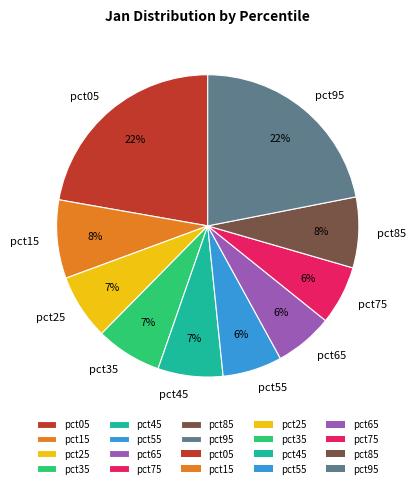

The pct15 slice represents 3% of the pie. True or false?

False